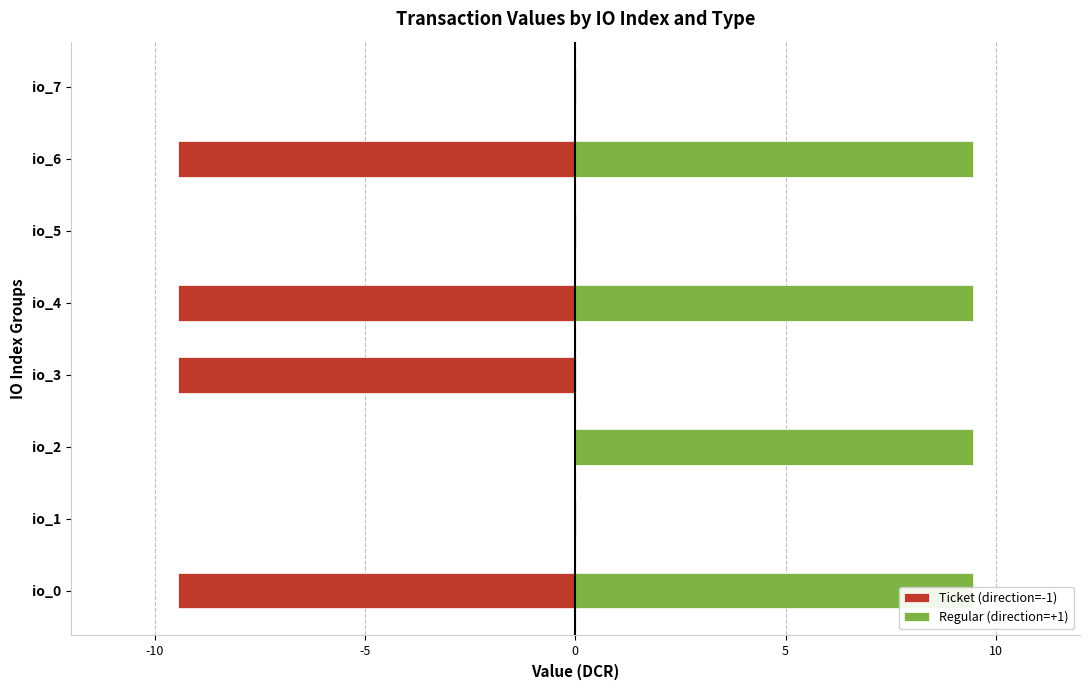

Reading left to right, extract all data points from this chart.

Ticket (direction=-1): -9.5	-0.0	-0.0	-9.5	-9.5	-0.0	-9.5	-0.0
Regular (direction=+1): 9.5	0.0	9.5	0.0	9.5	0.0	9.5	0.0